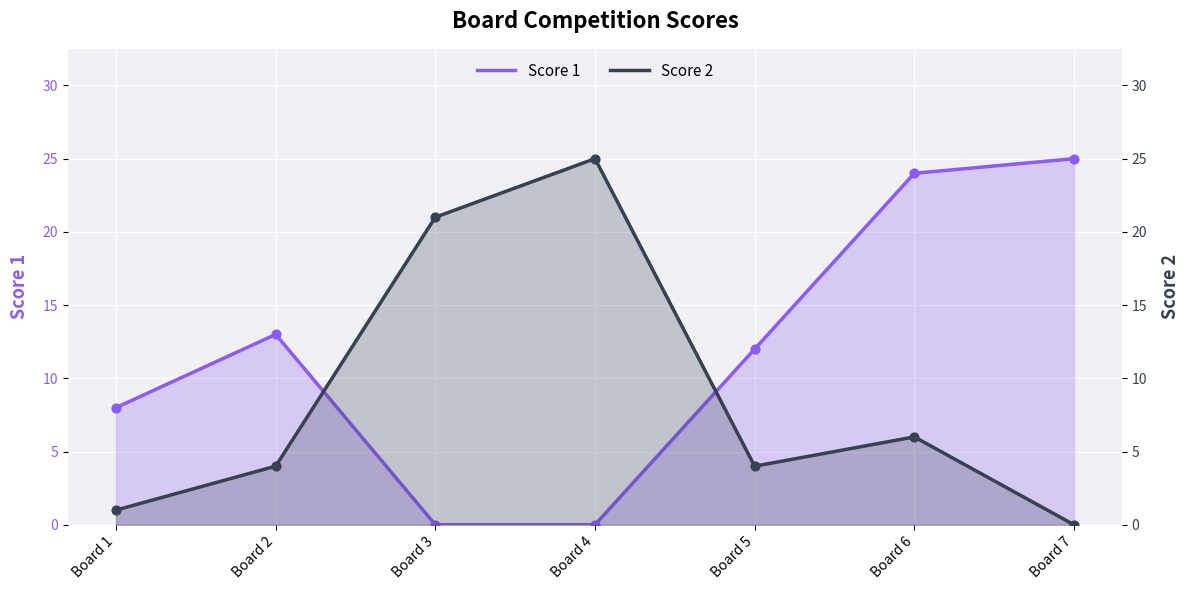

What are all the series names shown in the legend?

Score 1, Score 2